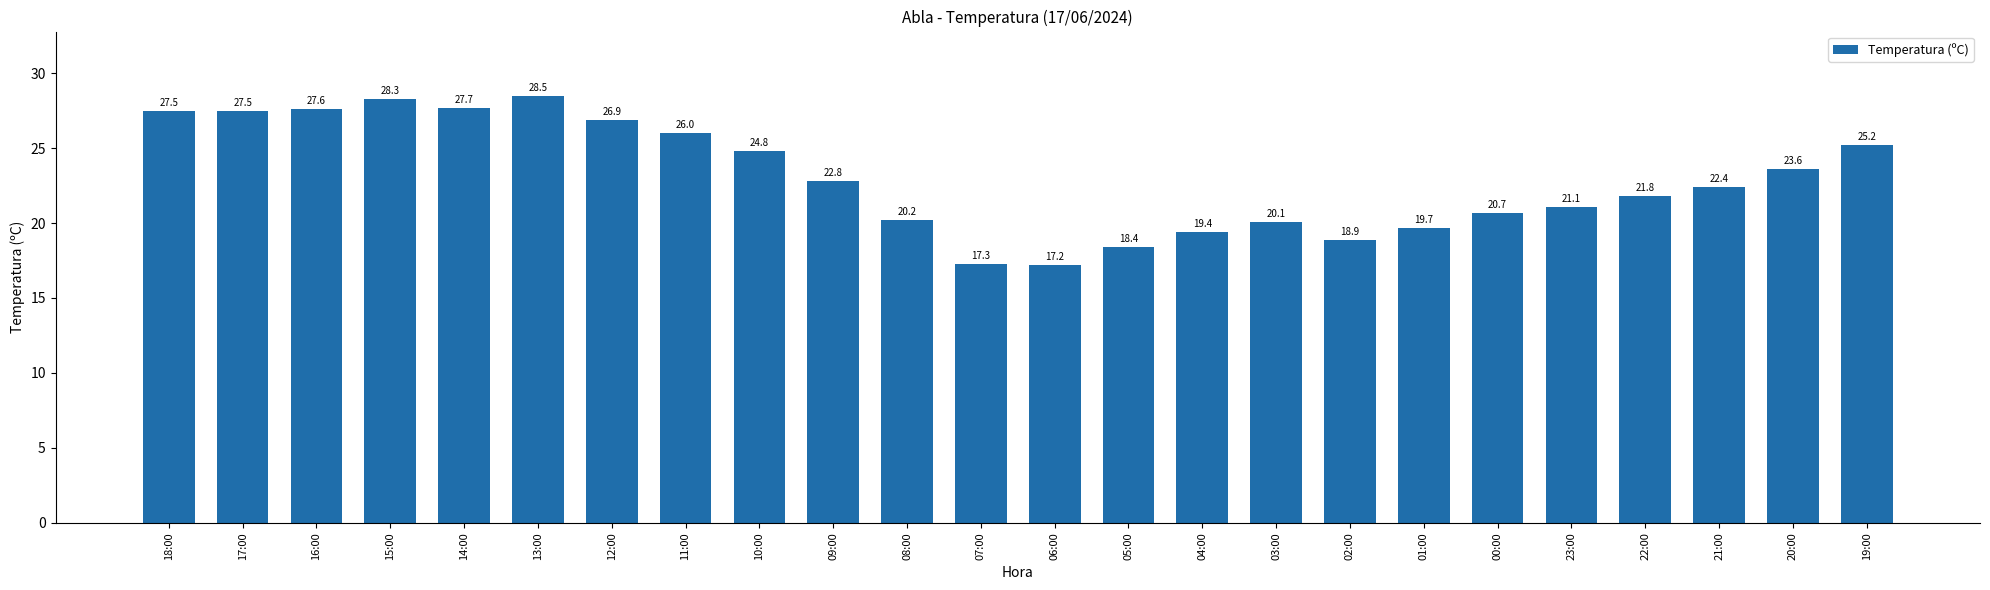

What is the change in value from 09:00 to 03:00?

-2.7